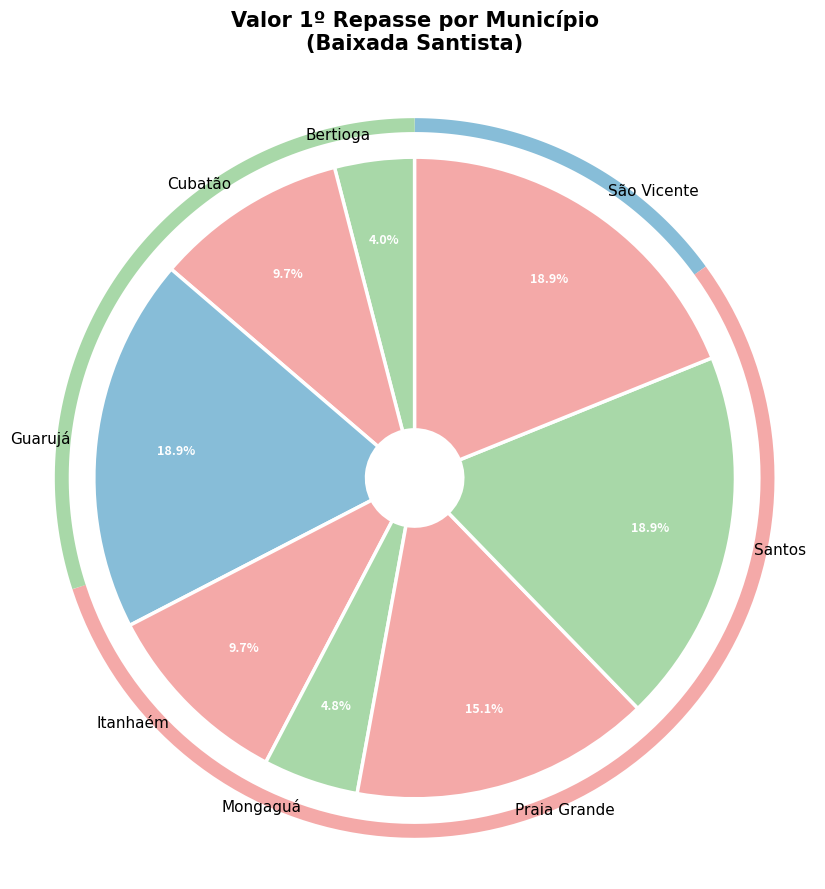

True or false: Cubatão accounts for 2% of the total.

False